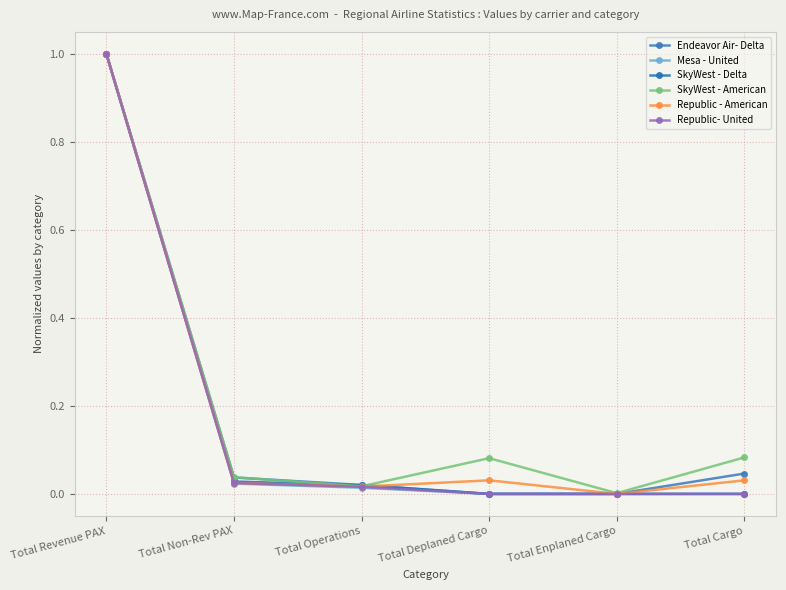

Reading right to left, extract all data points from this chart.

Endeavor Air- Delta: 0.0	0.0	0.0	0.0	0.0	1.0
Mesa - United: 0.0	0.0	0.0	0.0	0.0	1.0
SkyWest - Delta: 0.0	0.0	0.0	0.0	0.0	1.0
SkyWest - American: 0.1	0.0	0.1	0.0	0.0	1.0
Republic - American: 0.0	0.0	0.0	0.0	0.0	1.0
Republic- United: 0.0	0.0	0.0	0.0	0.0	1.0